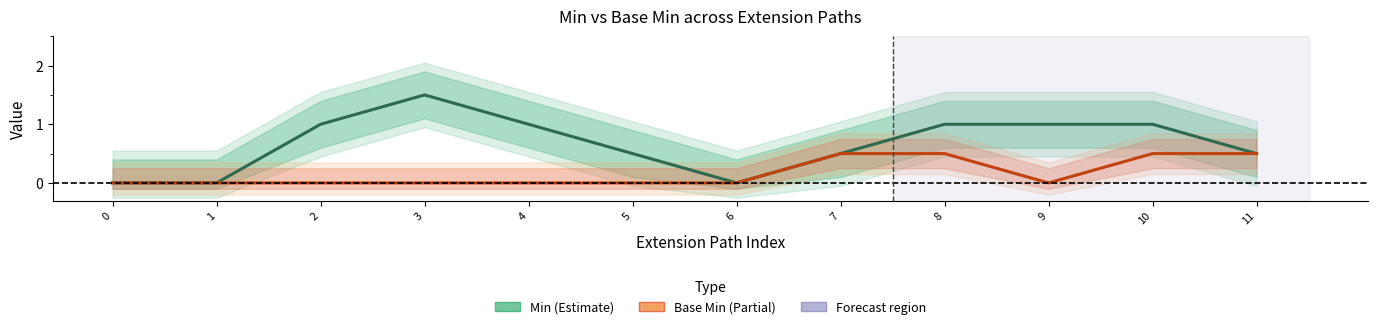

Count the Min values in the range 0 to 1.

11